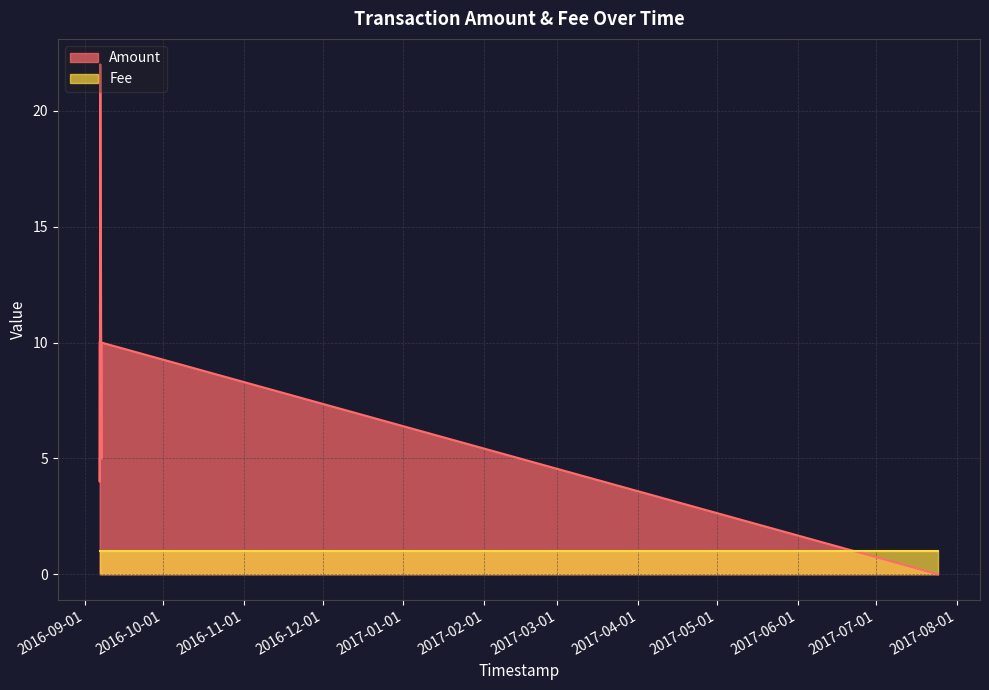

What is the value of the Fee point at the 6th from the left?

1